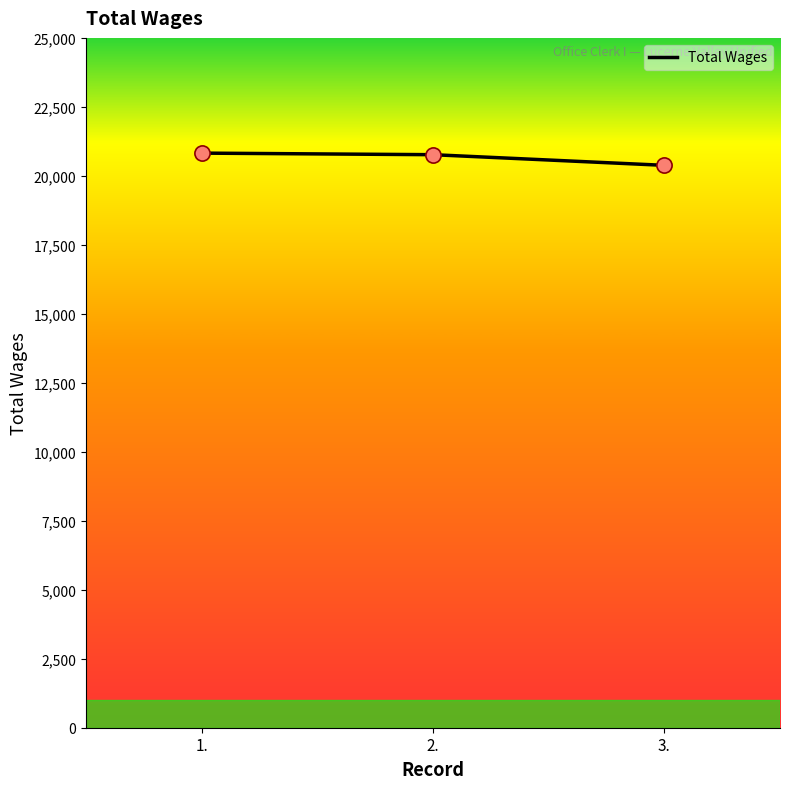

Approximately how many times larger is the value at 2. compared to 1.?

1.0